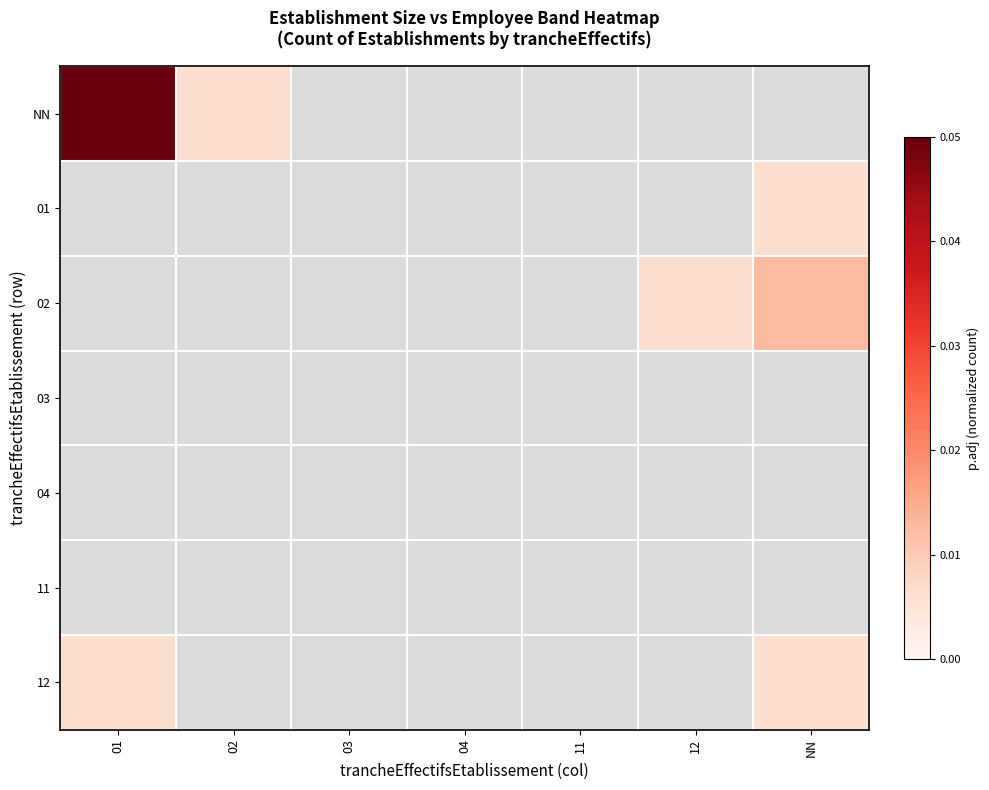

At which category does the chart reach its peak across all series?

01